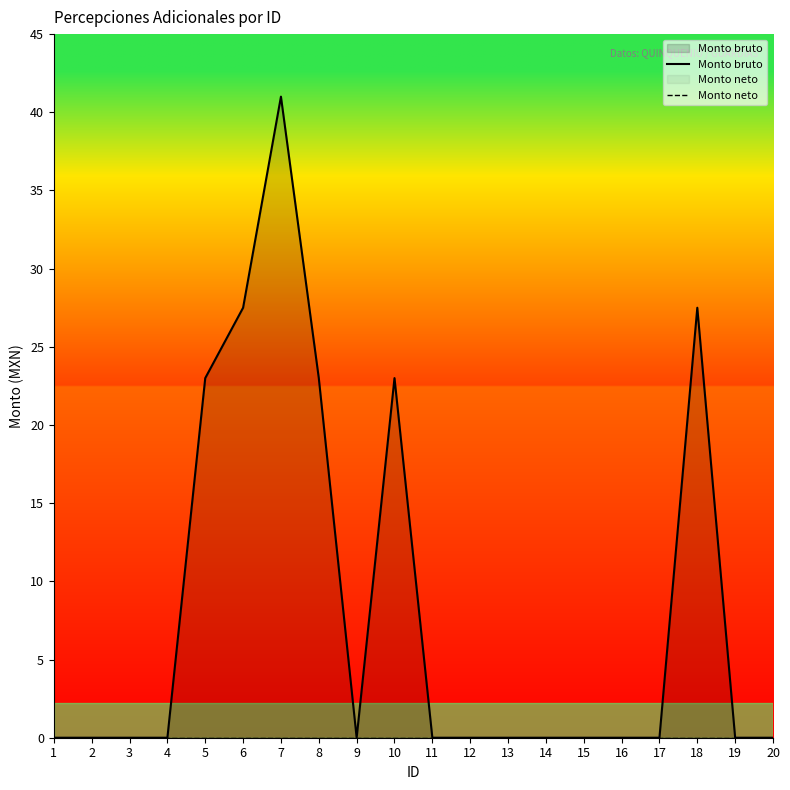

Which series changed the most between 2 and 17?

Monto bruto